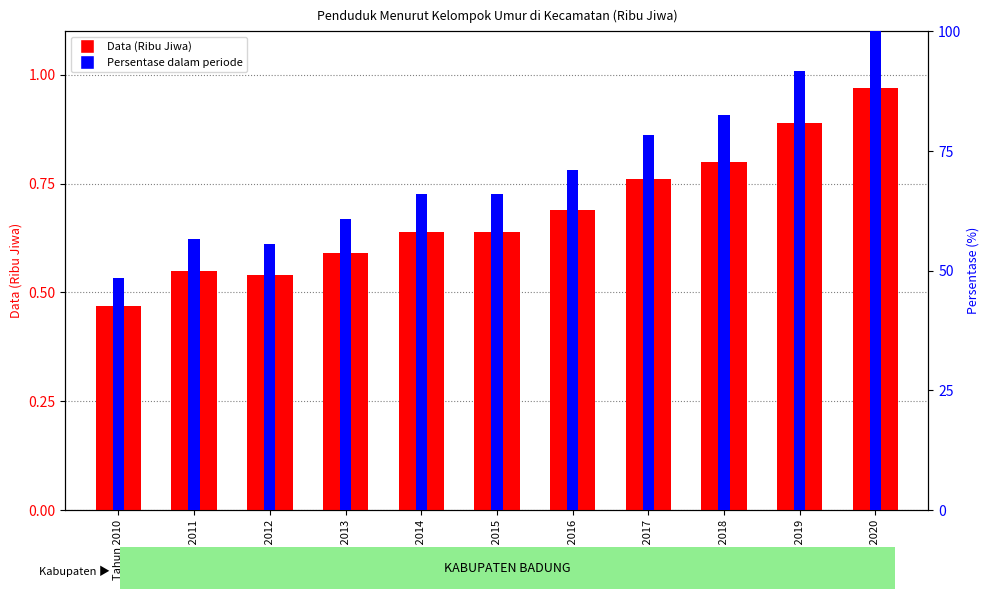

At which category does the chart reach its peak across all series?

Tahun 2020